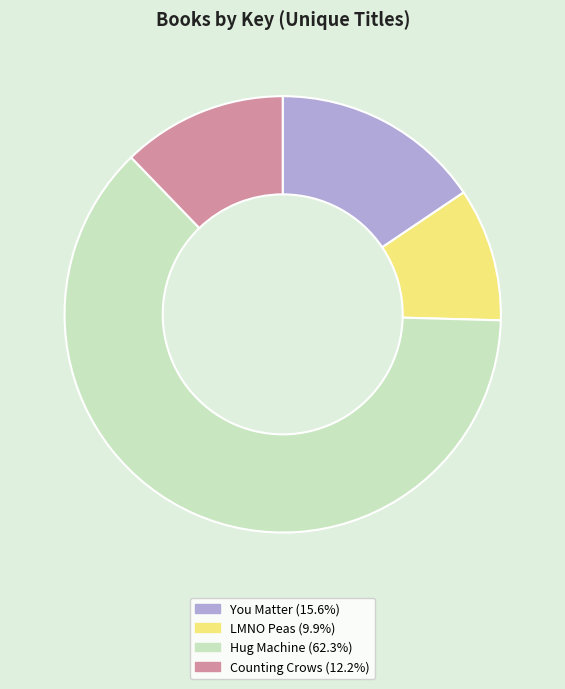

Is it true that You Matter is 16% of the pie?

True